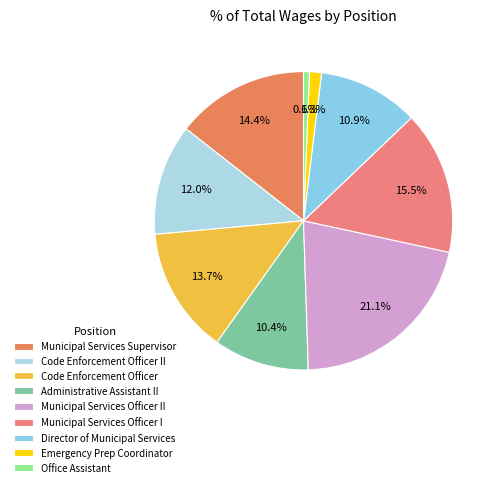

To the nearest percent, what is the average slice percentage?

11%